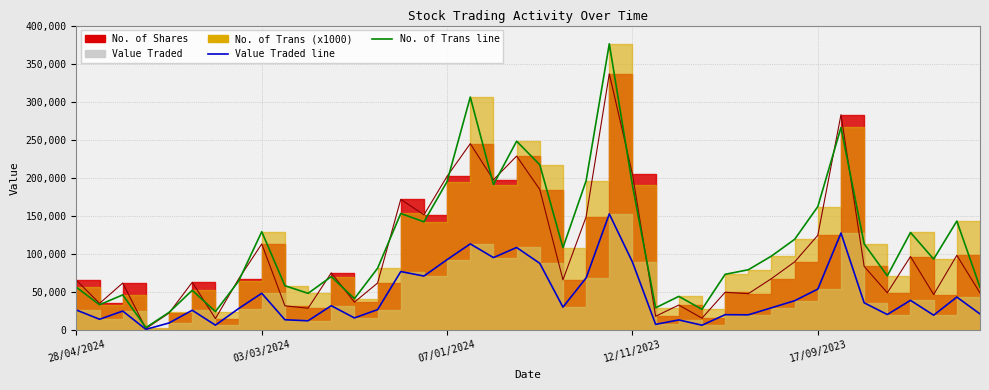

At which label is No. of Shares line closest to 169097?

14